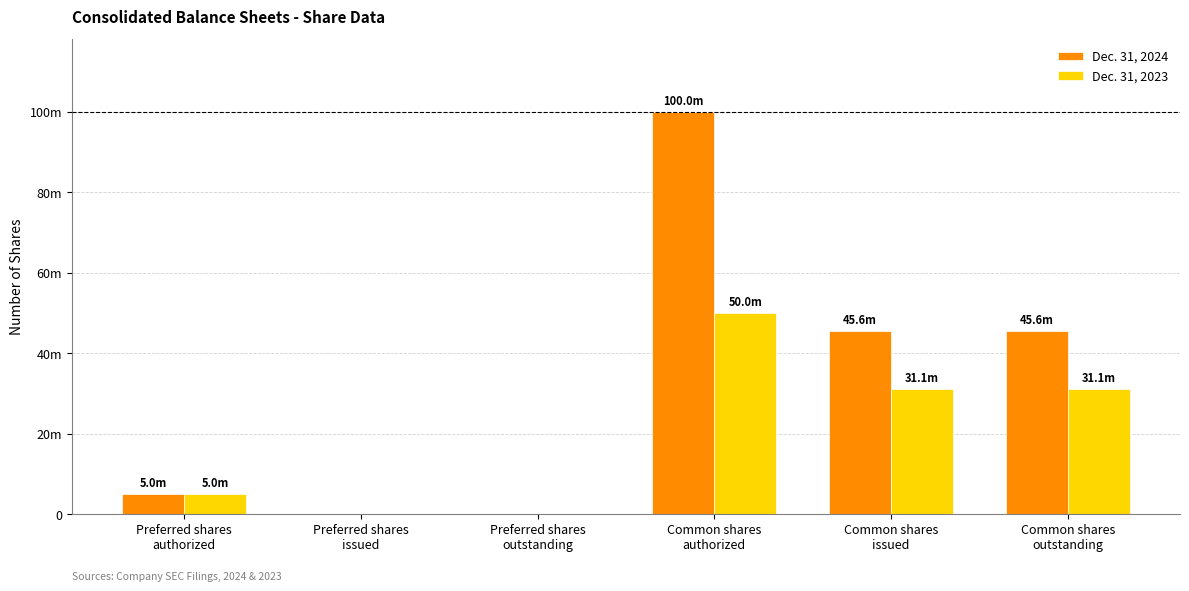

Are the bars horizontal?

No